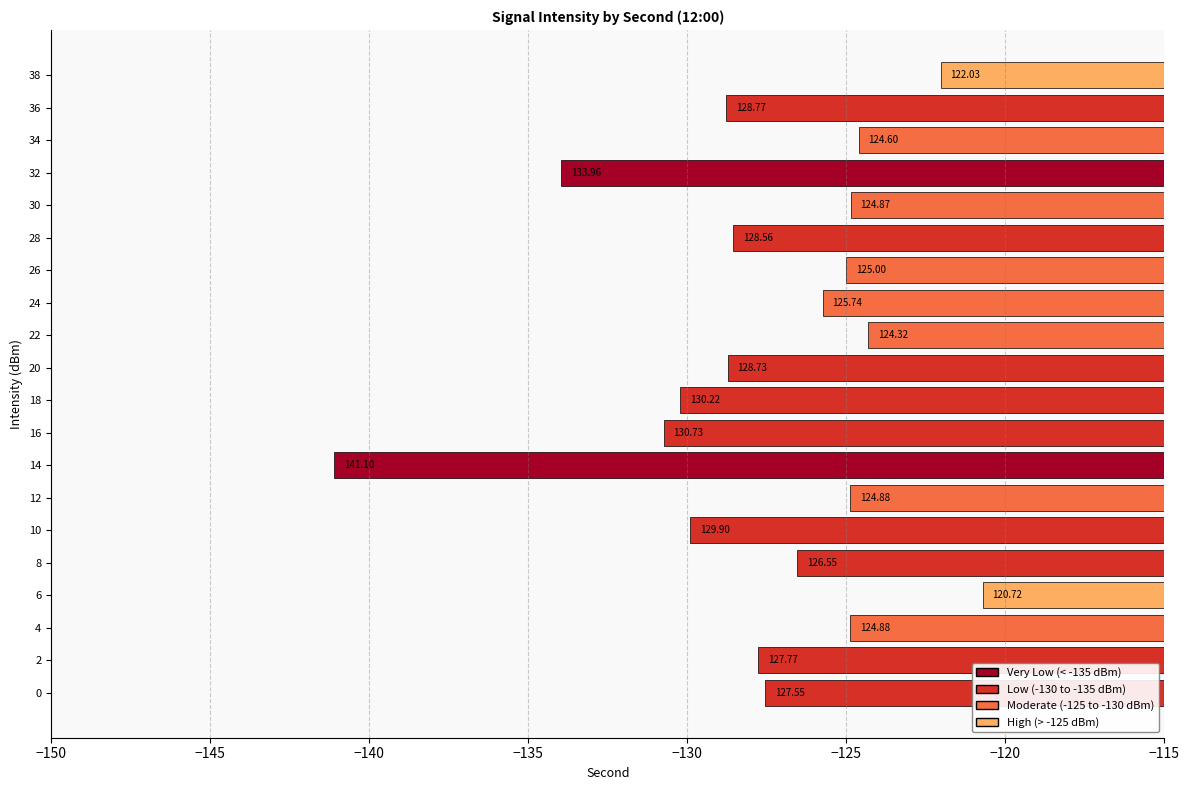

How many bars are there in total?

20